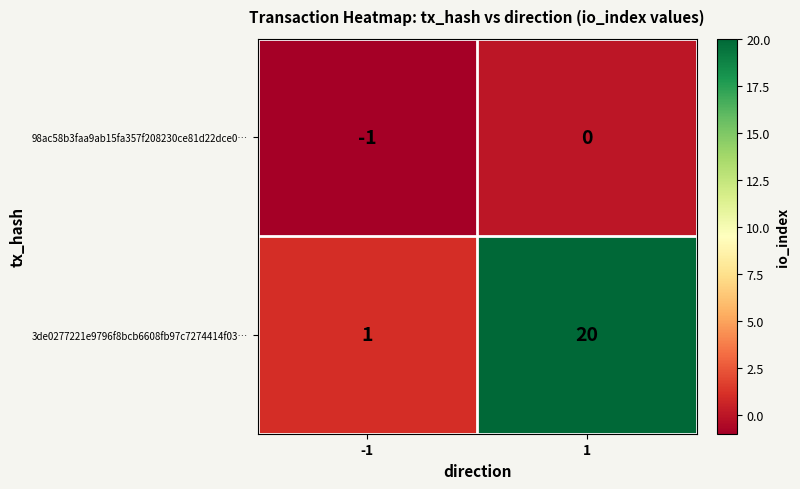

At which category does the chart reach its minimum across all series?

-1